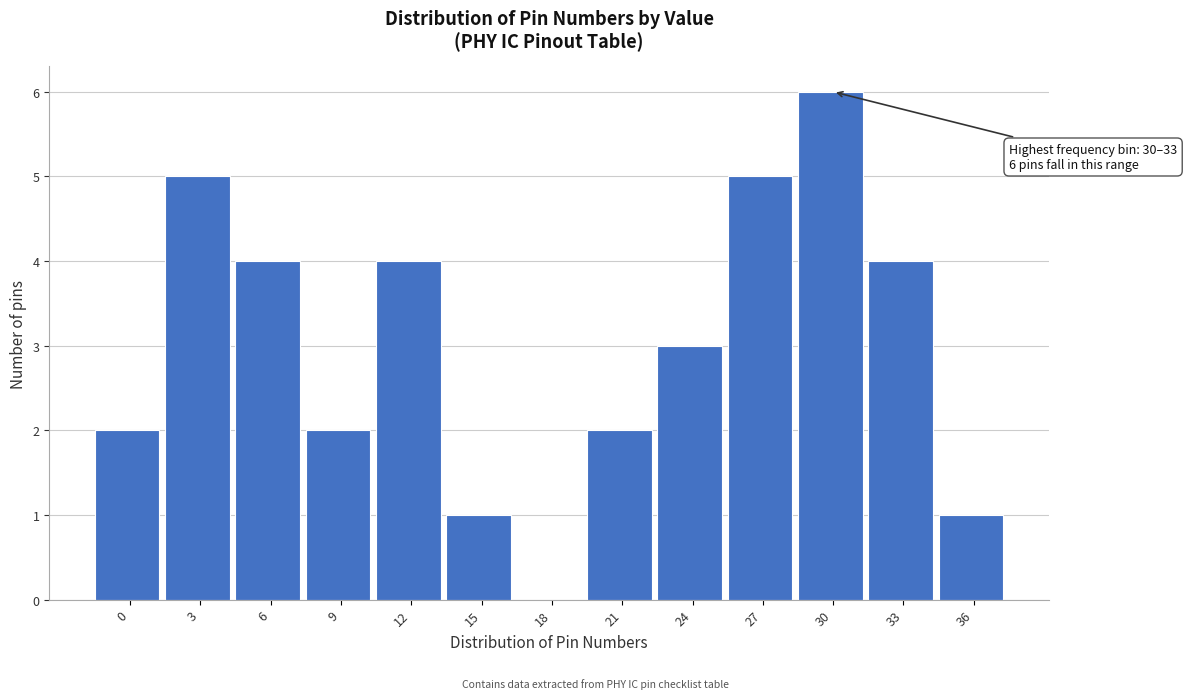

Reading right to left, extract all data points from this chart.

36=1	33=4	30=6	27=5	24=3	21=2	18=0	15=1	12=4	9=2	6=4	3=5	0=2